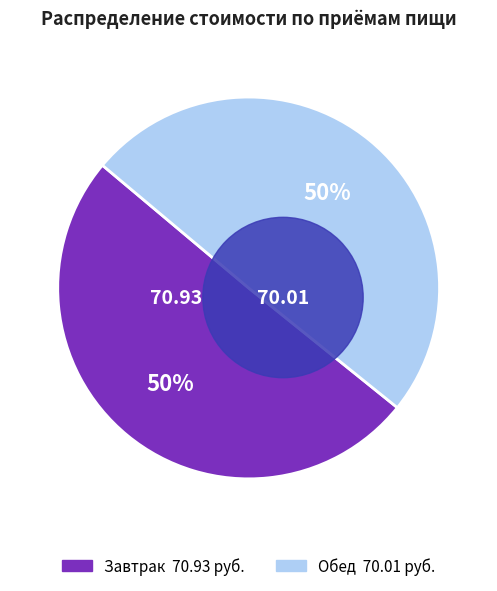

What is the smallest slice in the pie chart?

Обед